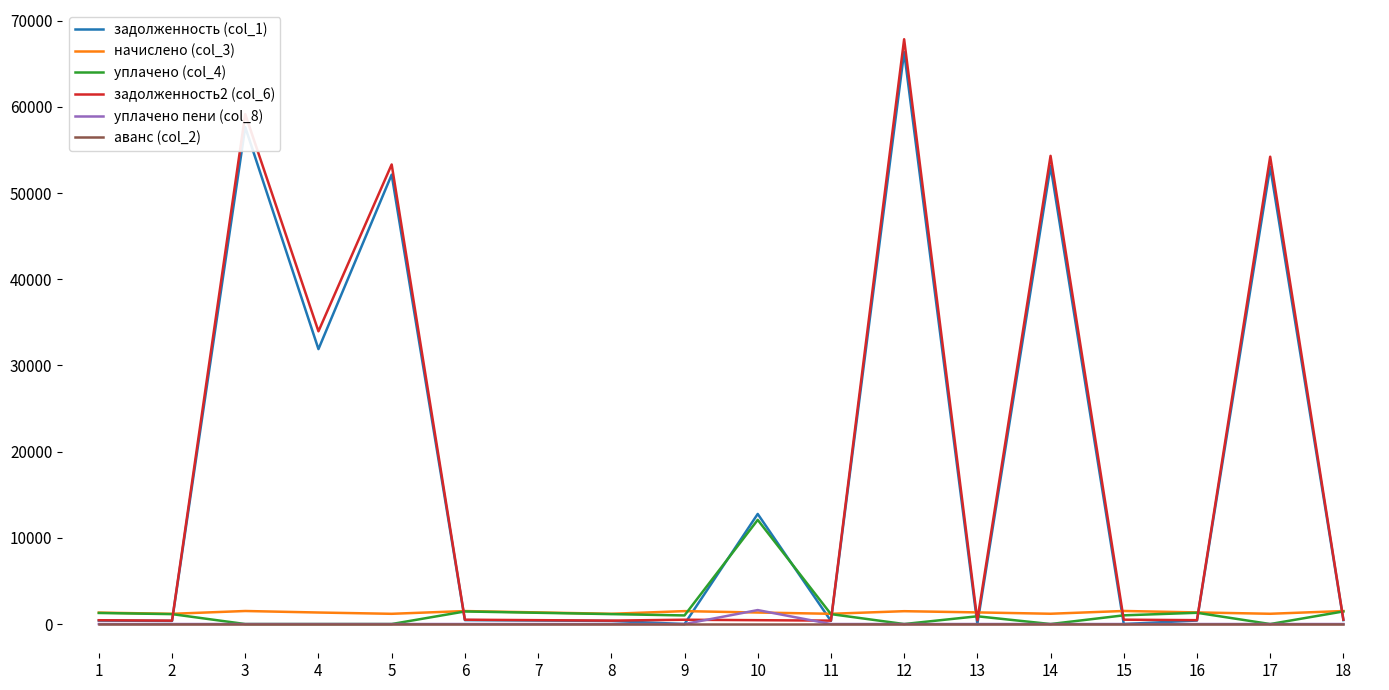

How many lines are shown in the chart?

6